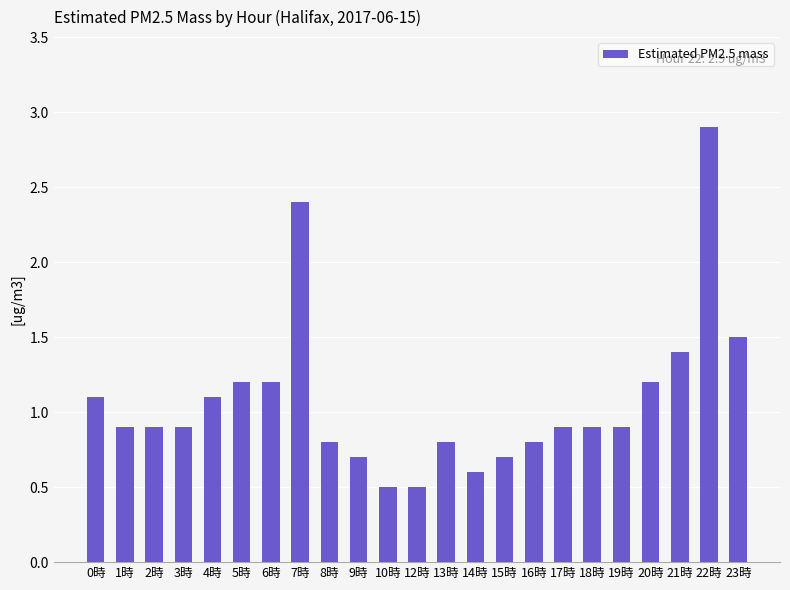

True or false: the data shows 0.9 at 2時.

True